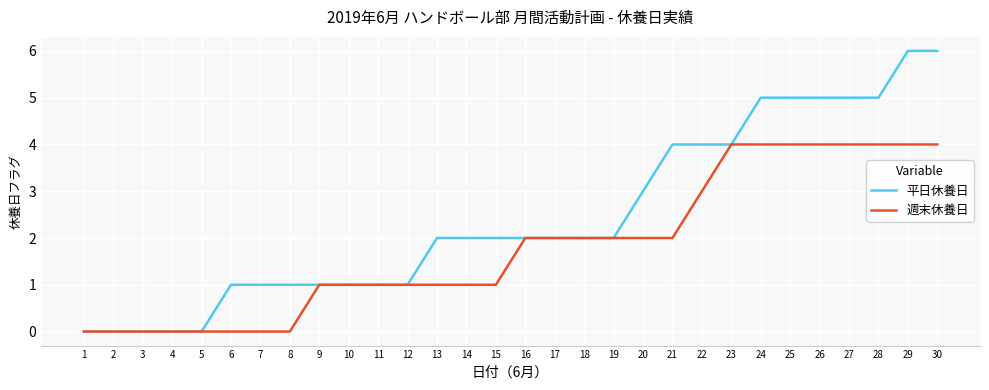

What is the difference between the 週末休養日 values at 27 and 6?

4